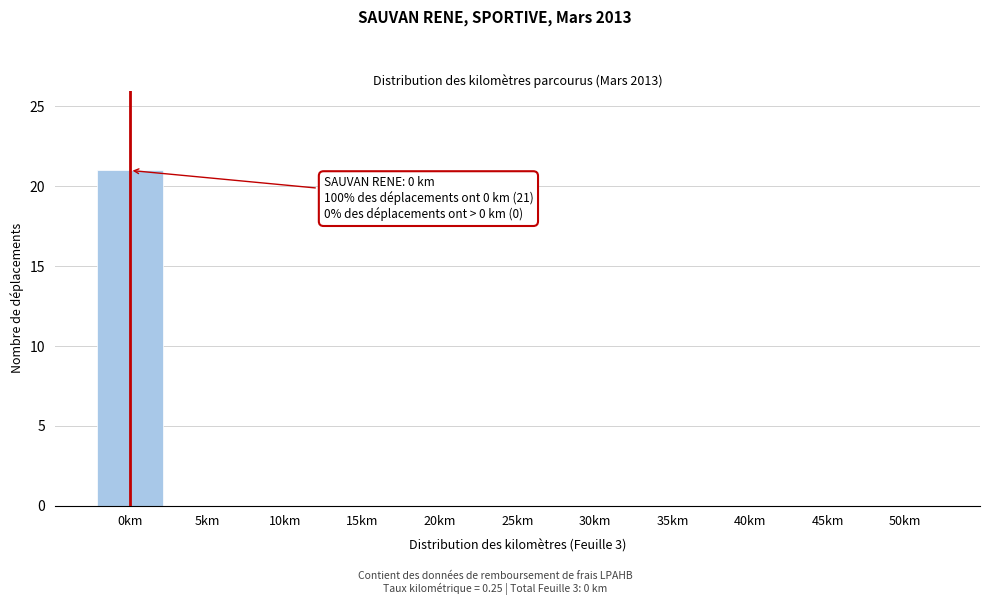

Reading left to right, extract all data points from this chart.

0km=21	5km=0	10km=0	15km=0	20km=0	25km=0	30km=0	35km=0	40km=0	45km=0	50km=0